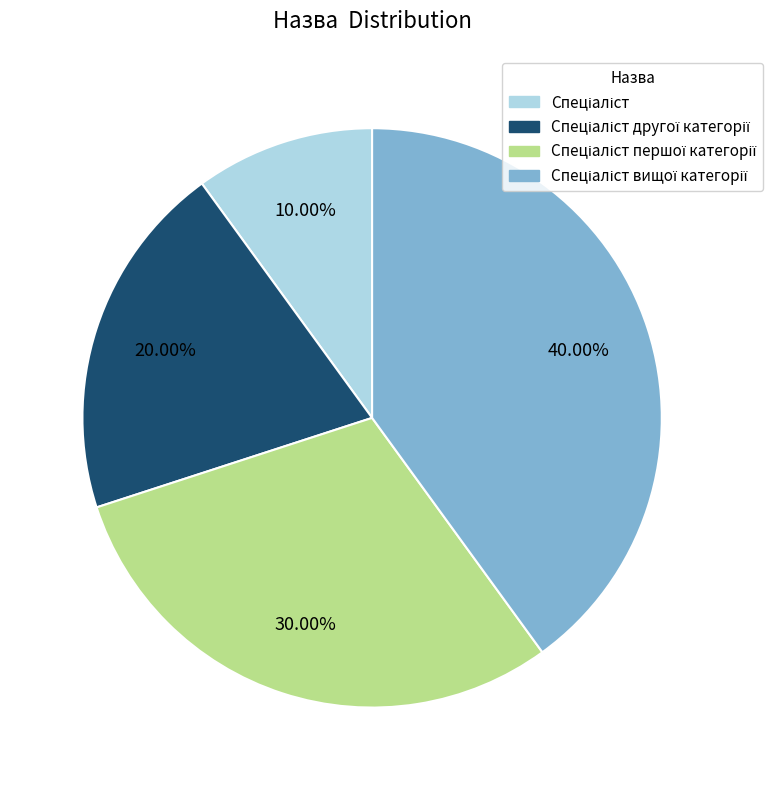

Is there any slice that represents more than half of the pie?

No